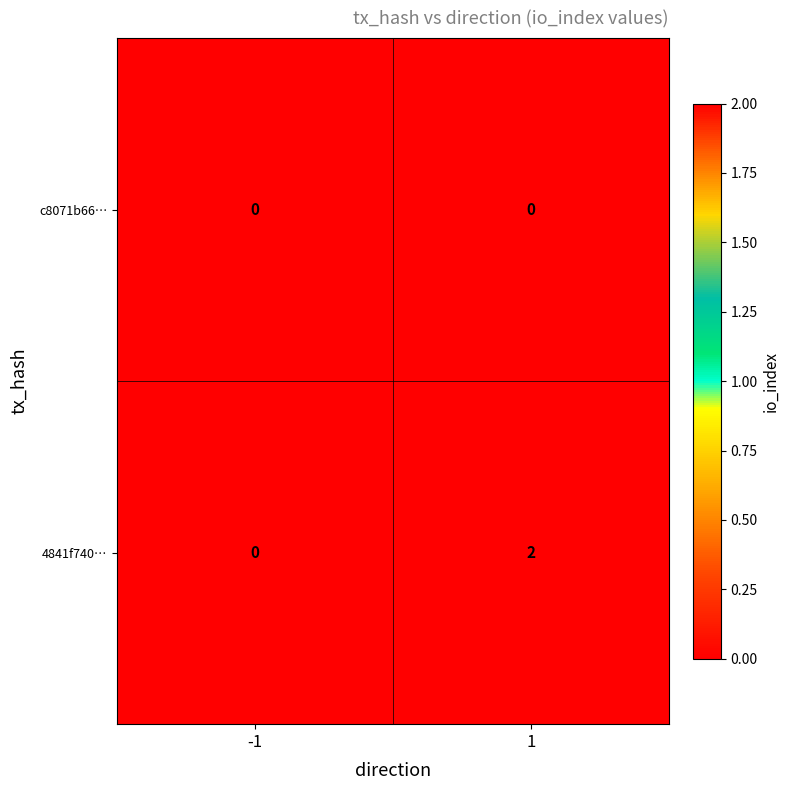

Which series has the largest range (max minus min)?

4841f740…